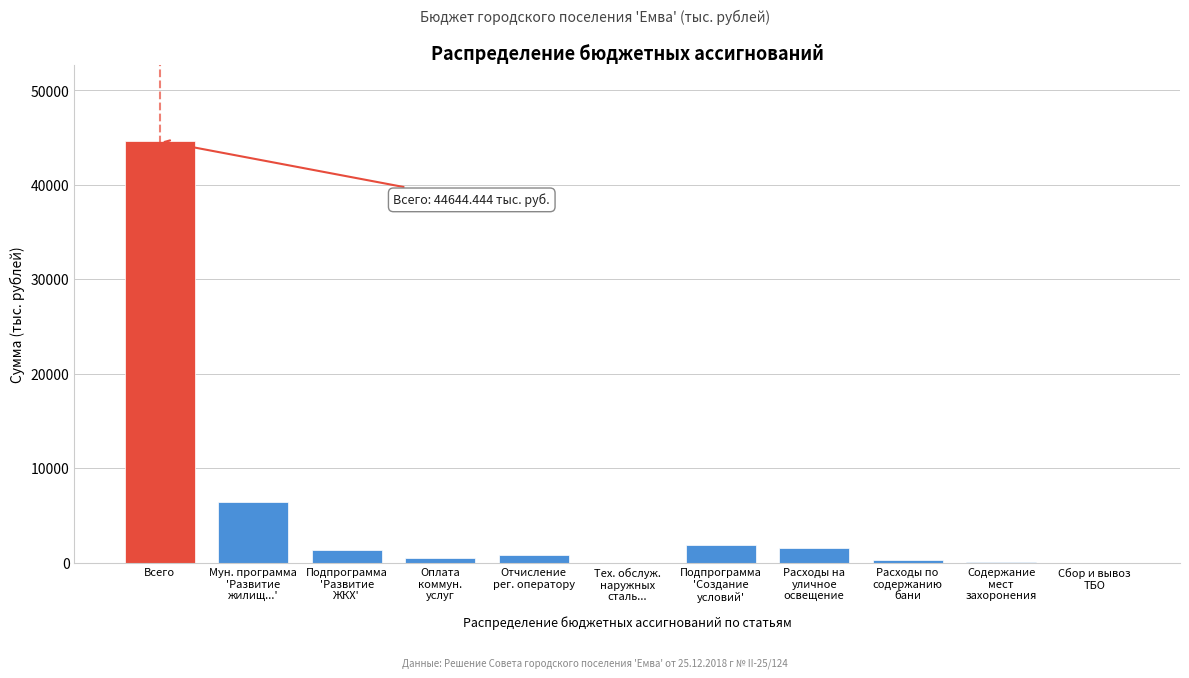

What is the sum of all values?

57500.6